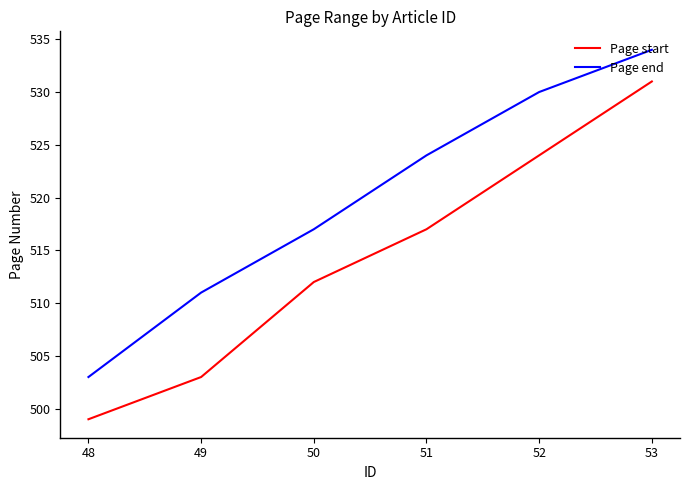

Between 51 and 52, which series saw the biggest shift?

Page start